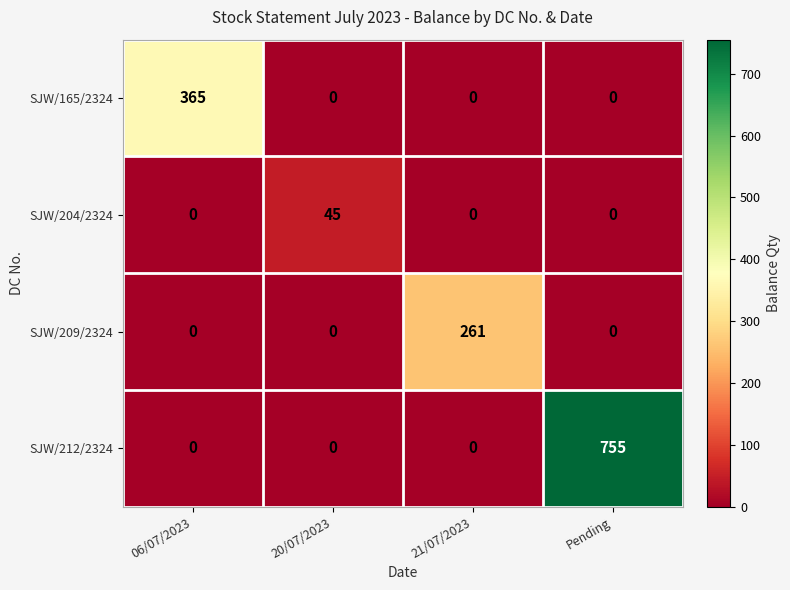

What is the maximum value for SJW/165/2324?

365